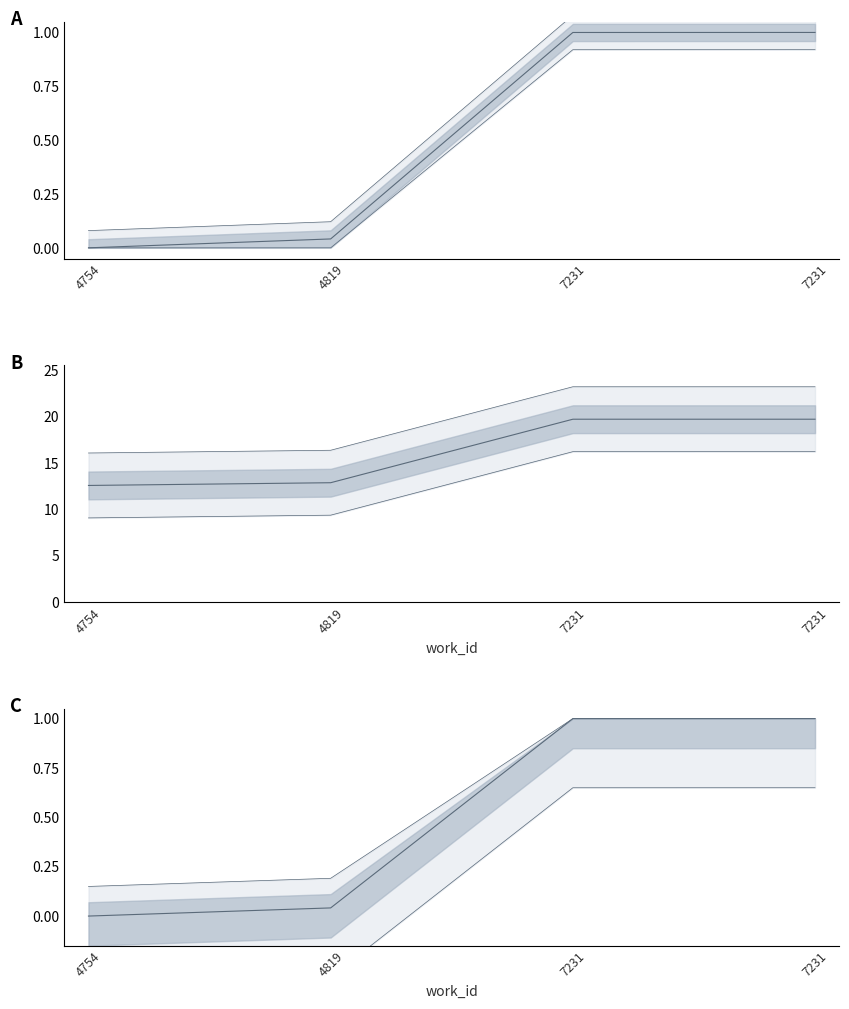

Reading left to right, extract all data points from this chart.

0.0	0.0	1.0	1.0